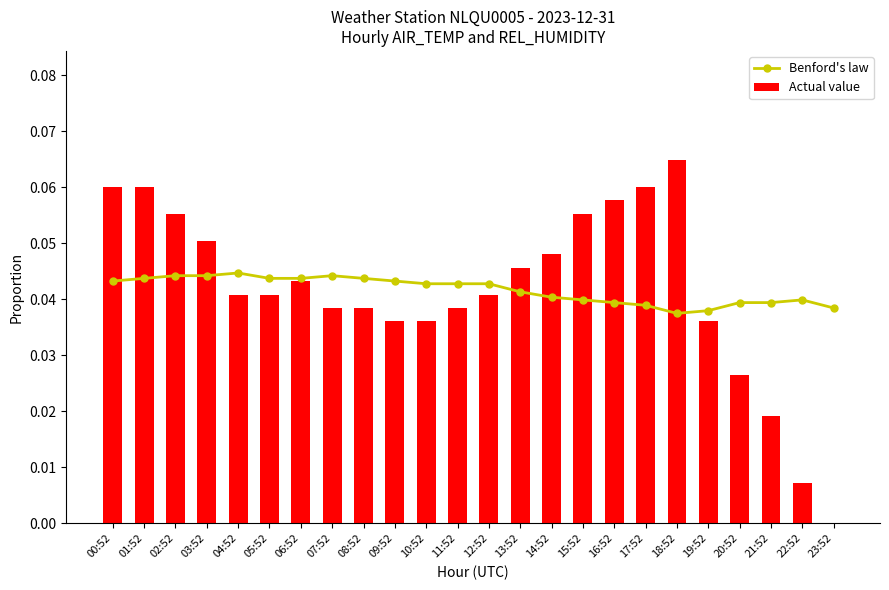

Is it true that Benford's law equals 0.0 at 09:52?

False